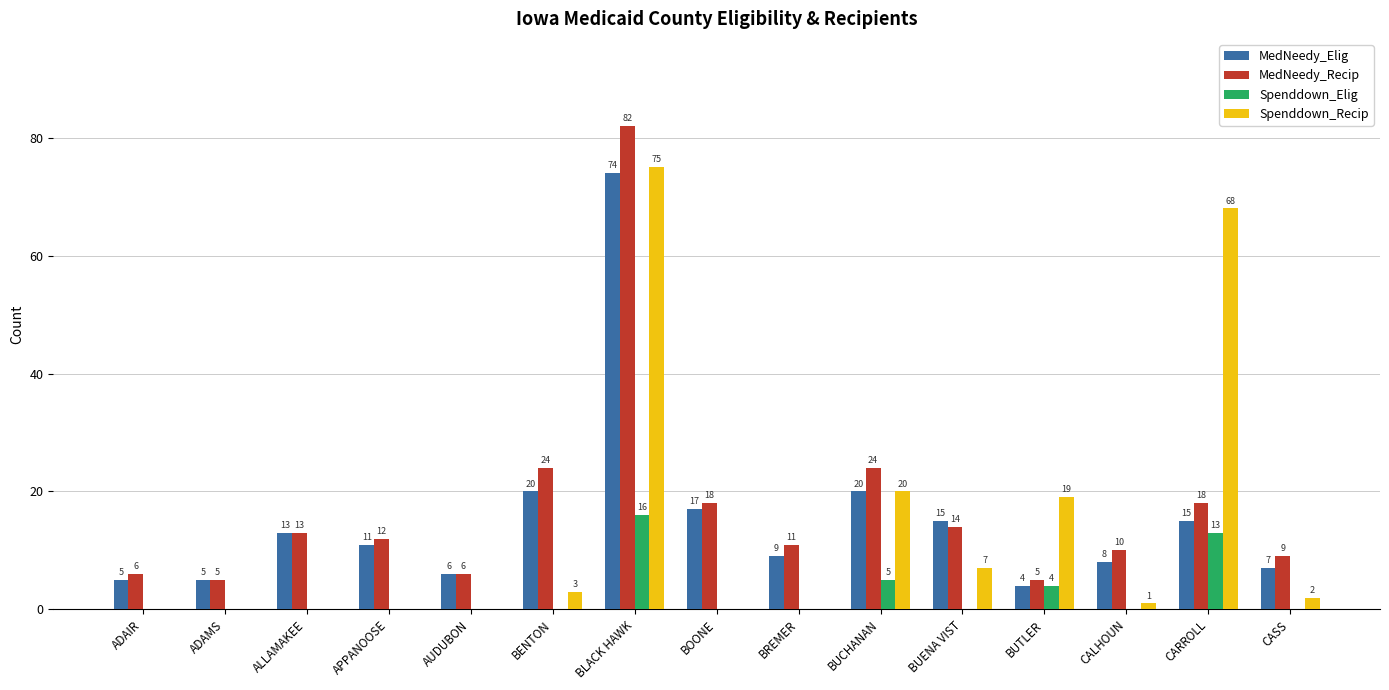

What is the difference between the Spenddown_Recip values at BUTLER and BLACK HAWK?

56